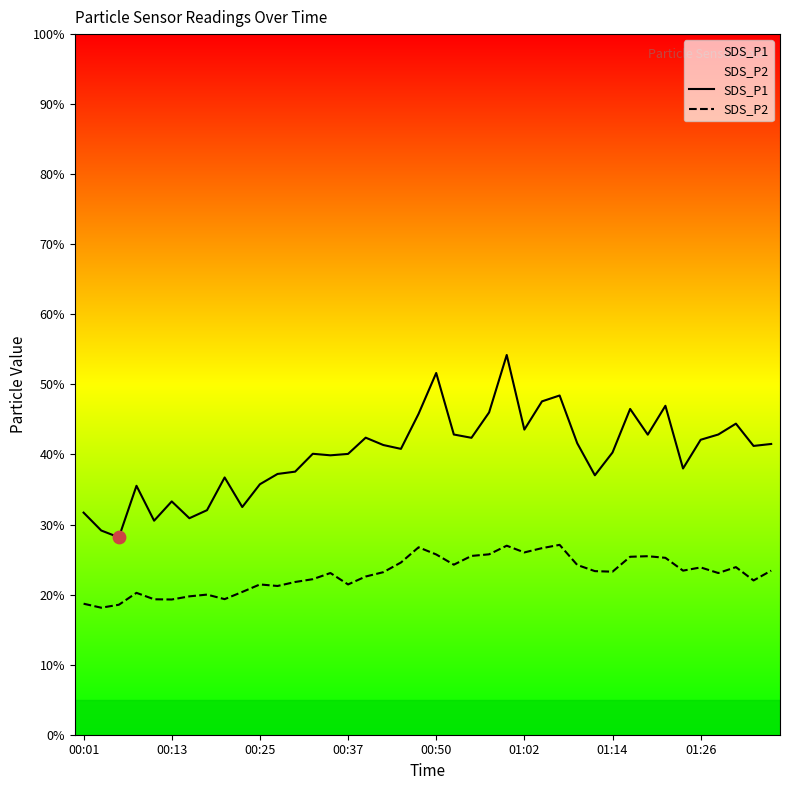

What is the total value across all series at 19?

72.5